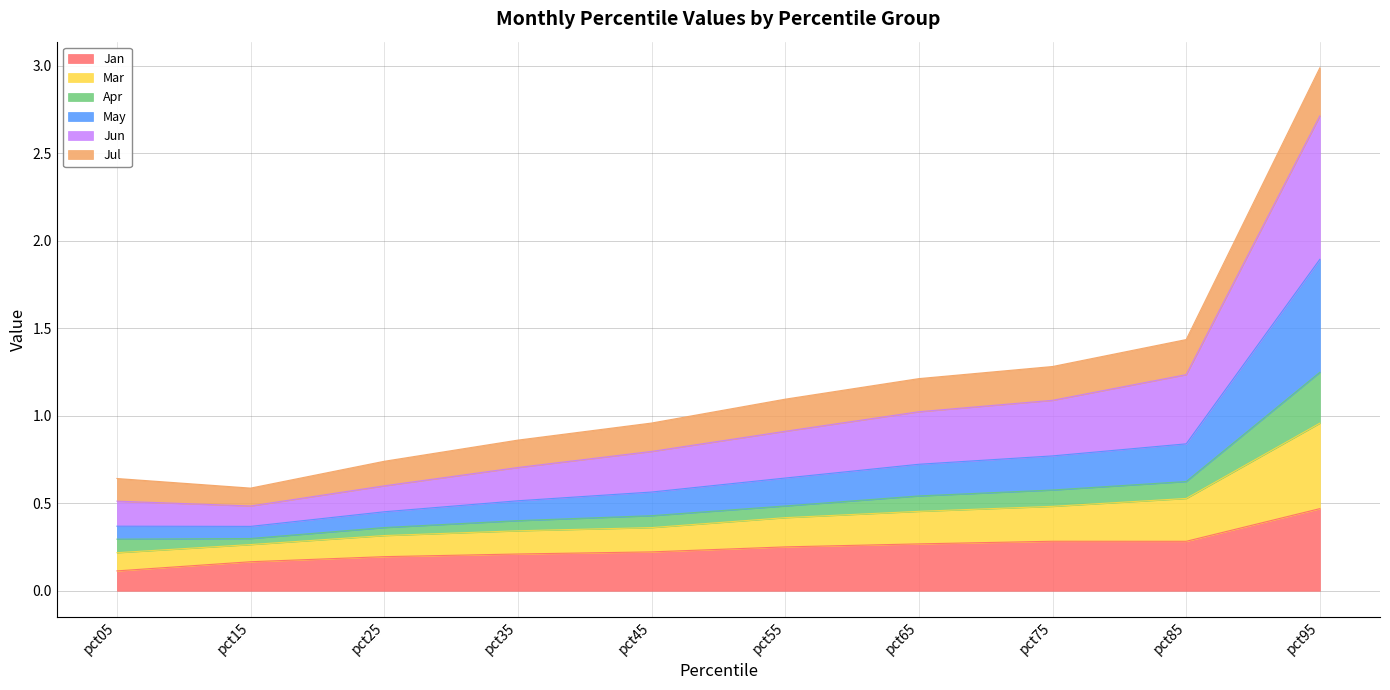

The Jan series shows 0.1 at pct55. True or false?

False